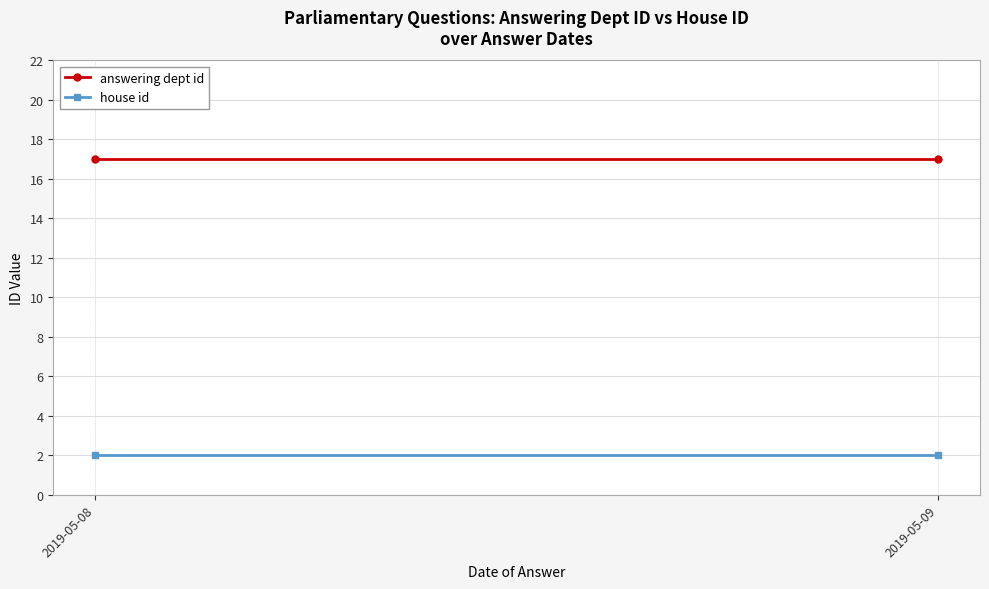

Rank the series by their maximum value, from lowest to highest.

house id, answering dept id